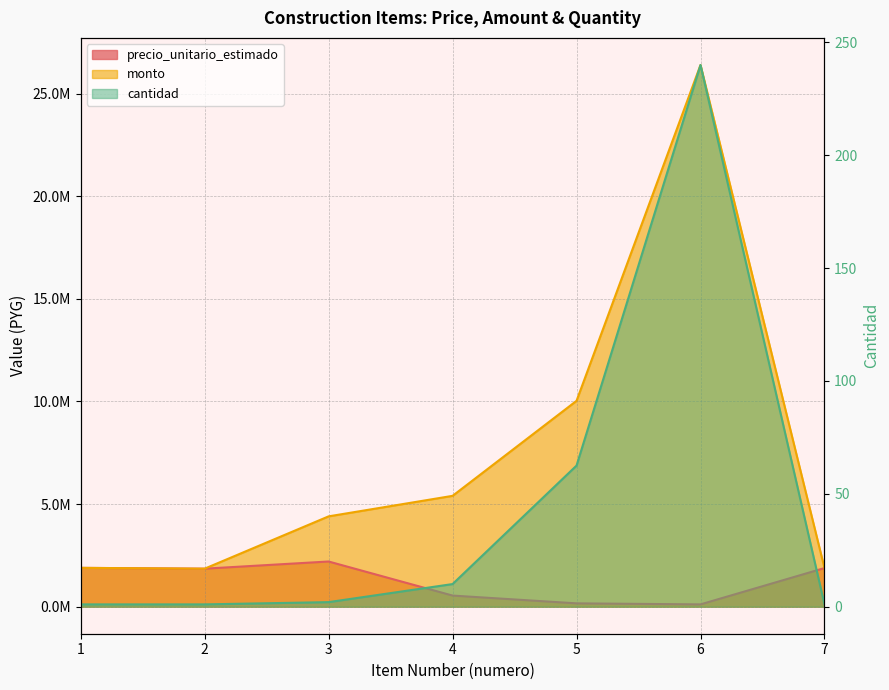

What is the value of the cantidad point at the 7th from the left?

1.0